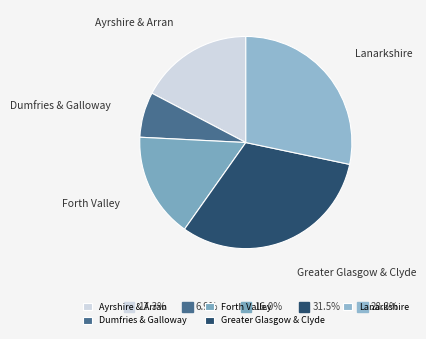

Is it true that Forth Valley is 7% of the pie?

False